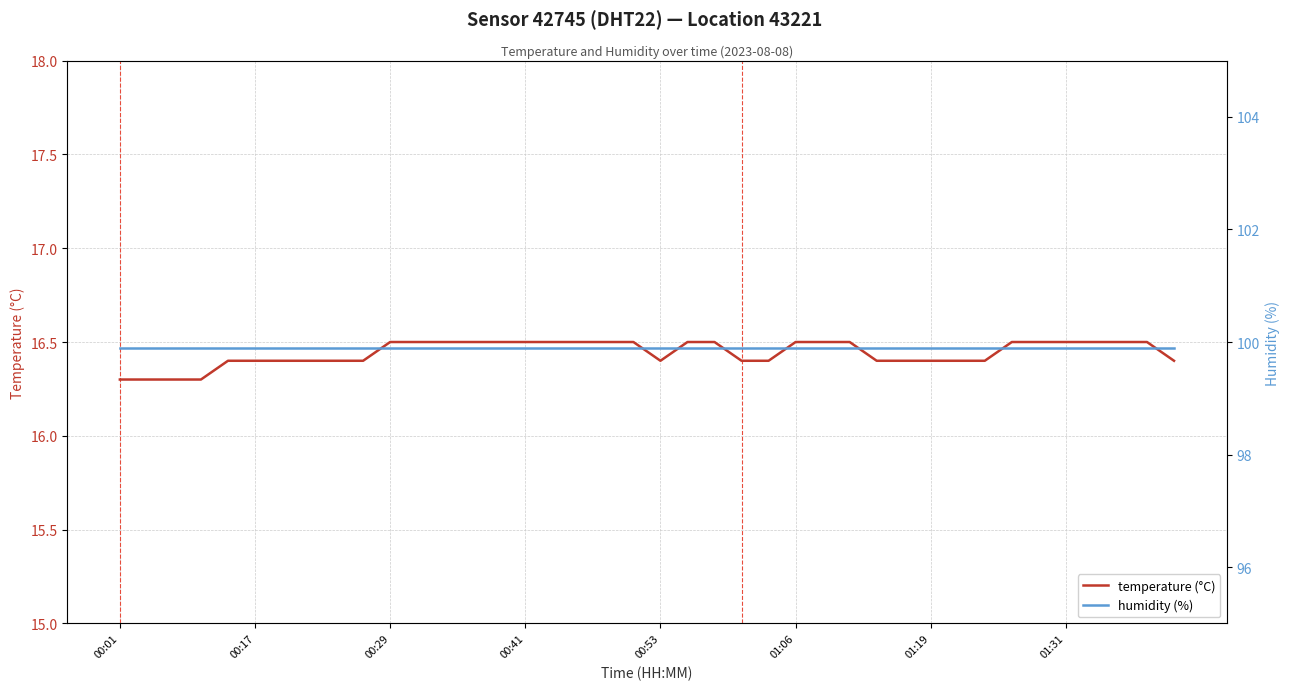

True or false: humidity (%) has more than 1 points higher than both neighbors.

False